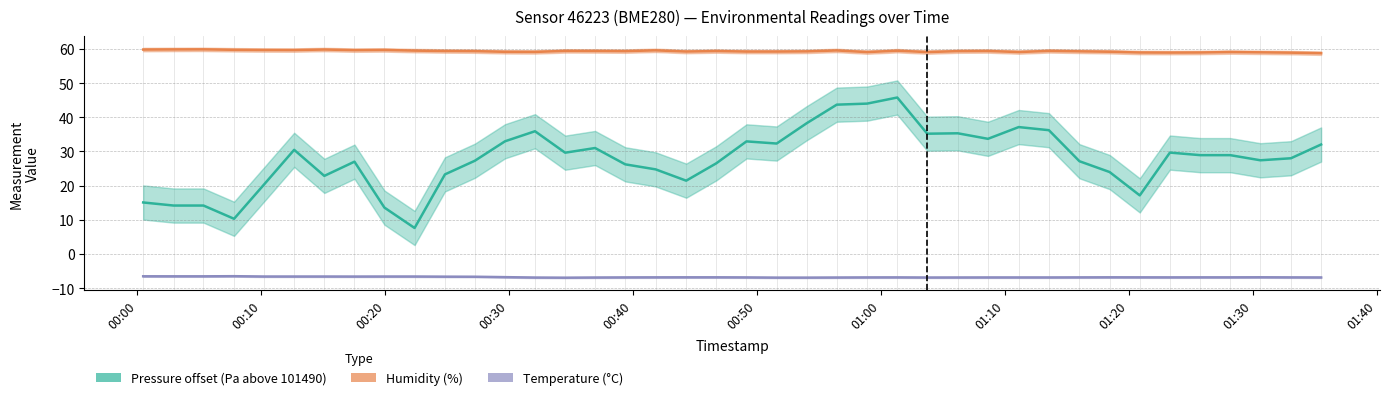

The Pressure offset (Pa above 101490) series shows 49.2 at 29. True or false?

False